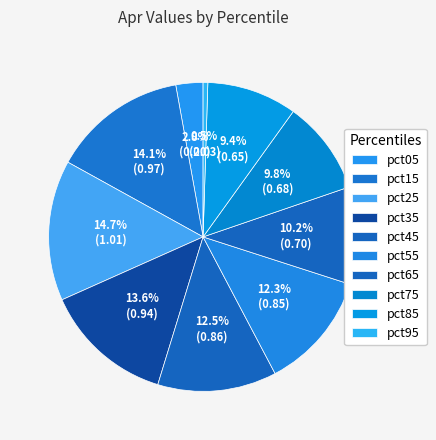

What percentage do pct05 and pct95 together represent?

3.3%